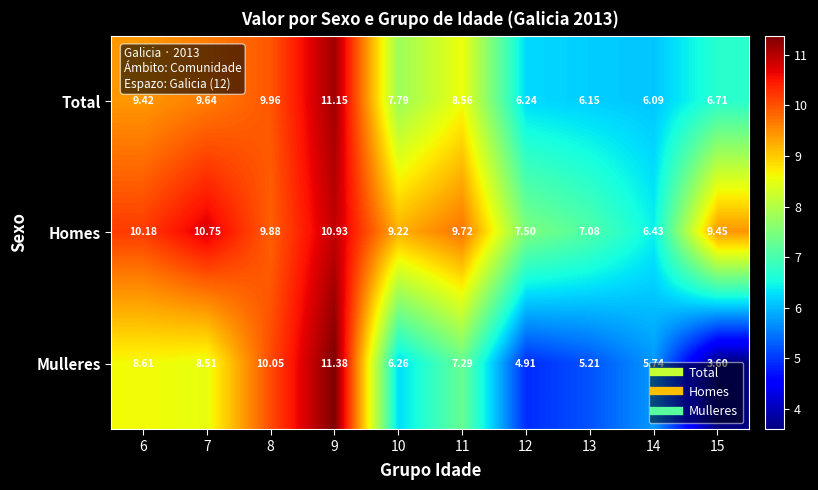

Which series changed the most between 9 and 10?

Mulleres